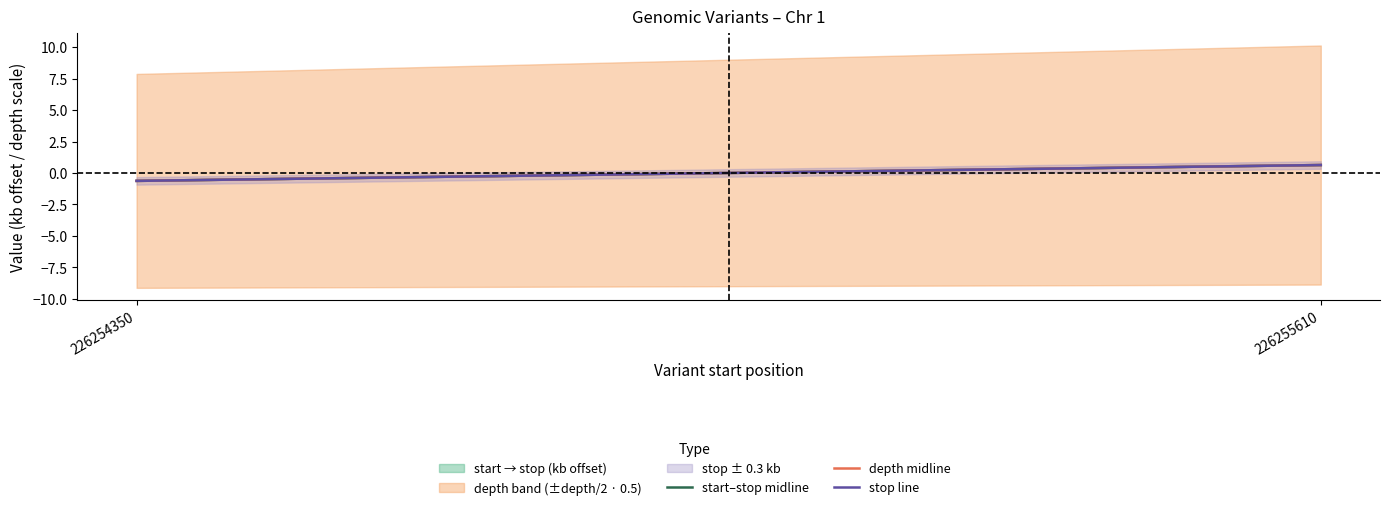

List the labels in order of start–stop midline value, largest first.

226255610, 226254350